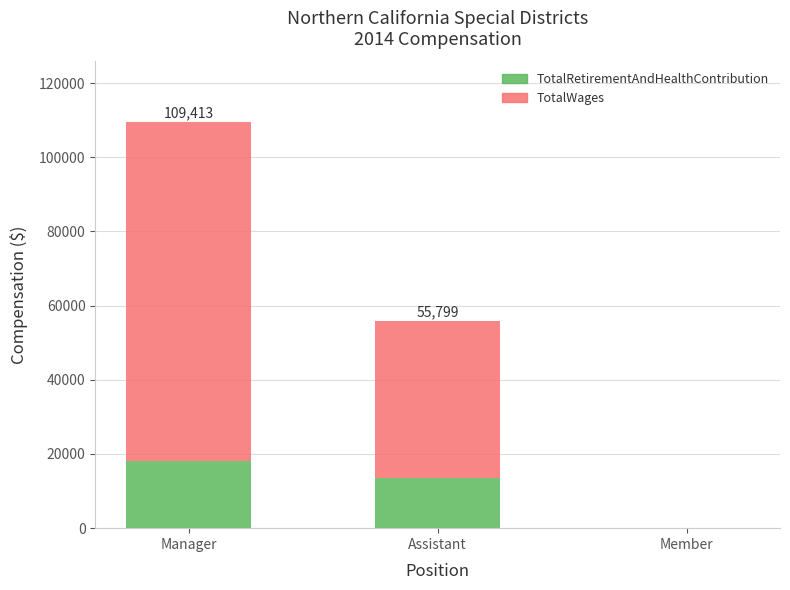

How many values in TotalRetirementAndHealthContribution are above zero?

2